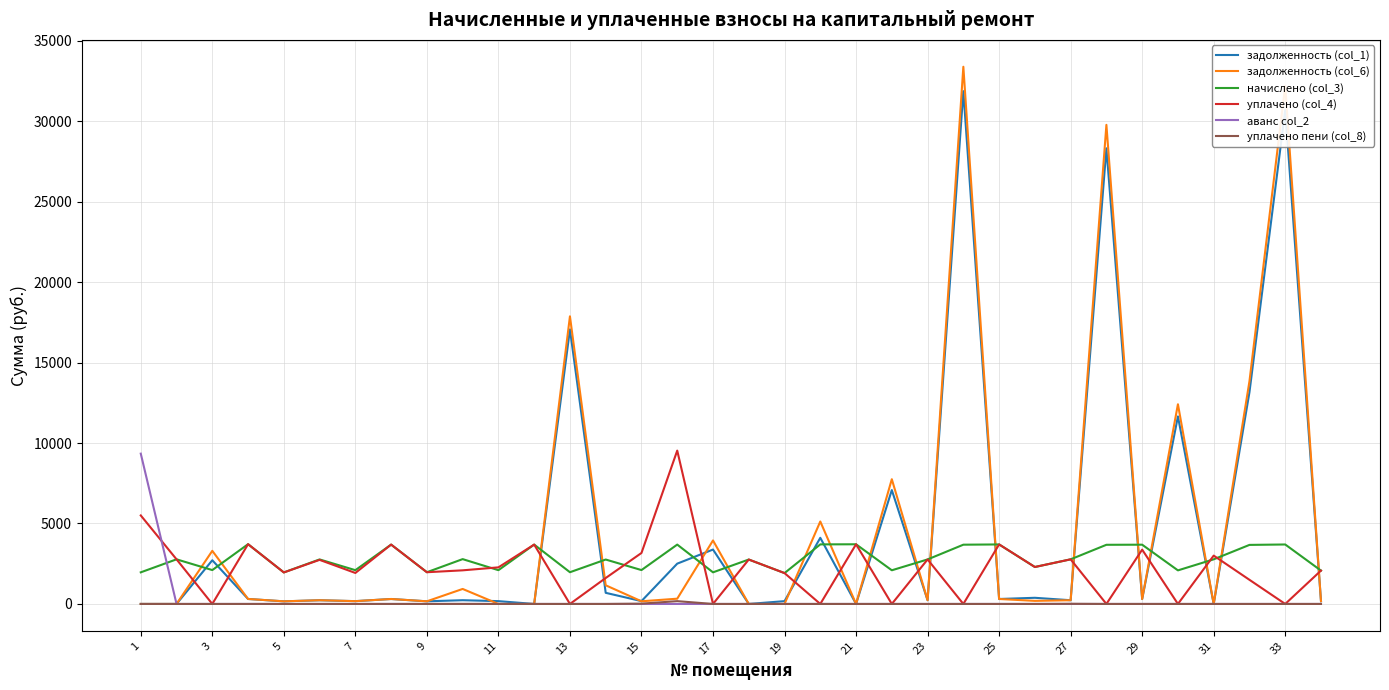

Which series has the widest spread of values?

задолженность (col_6)